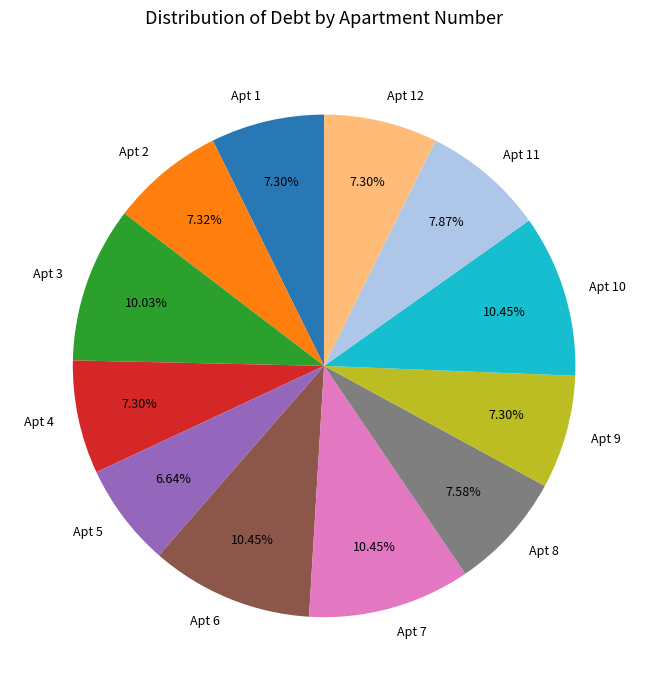

Is Apt 9 the majority of the pie?

No